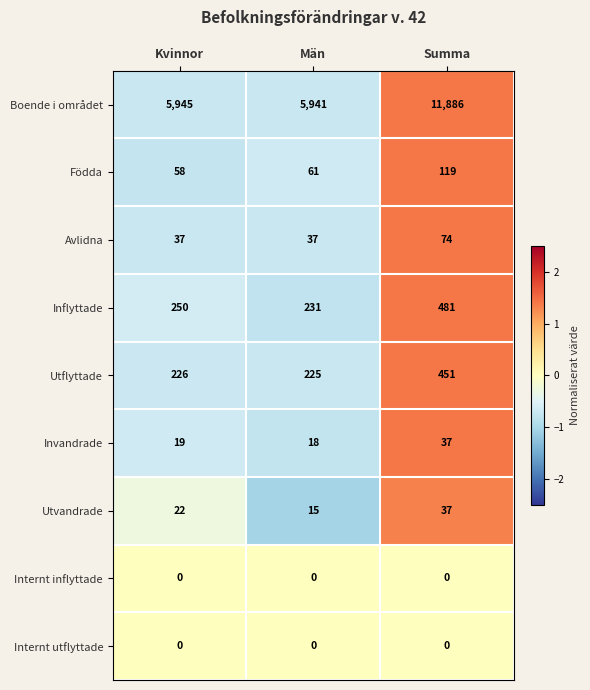

What value does the Födda series have at Summa?

119